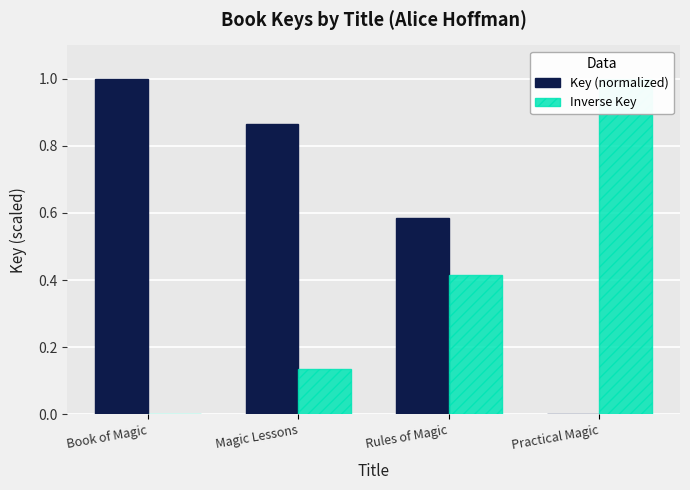

Is it true that Key (normalized) equals 0.9 at Magic Lessons?

True